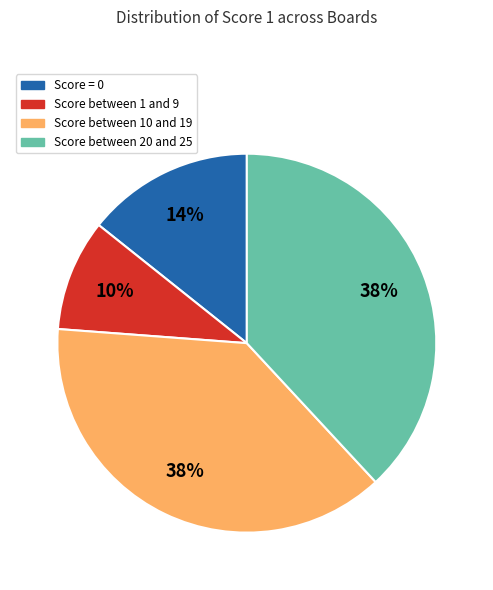

How many segments does this pie chart have?

4